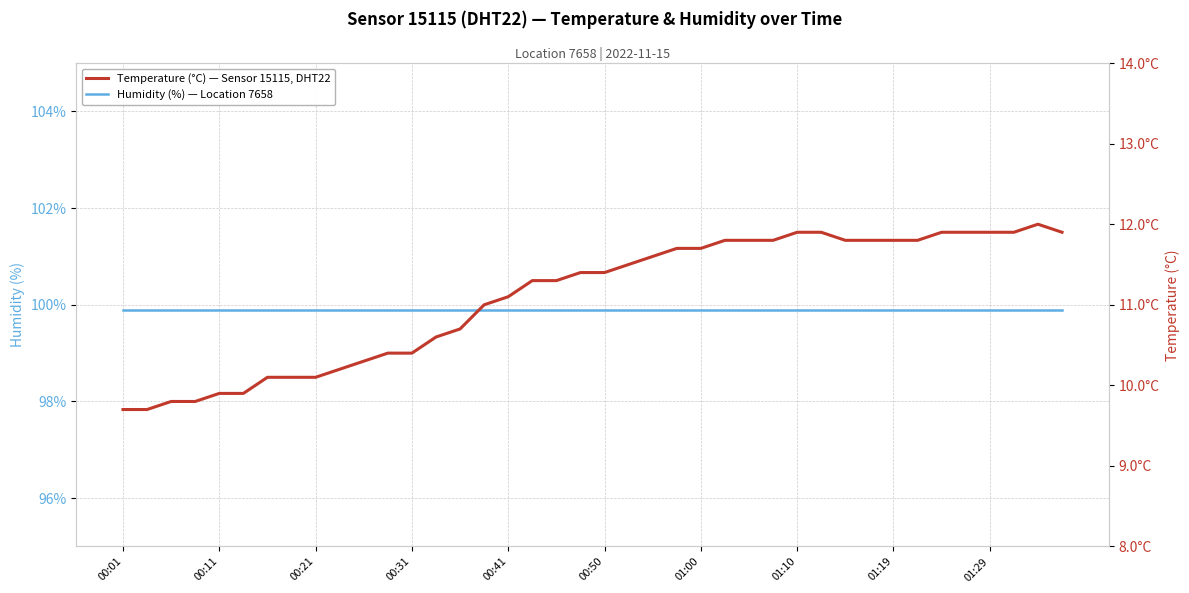

Which series changed the most between 00:50 and 27?

temperature